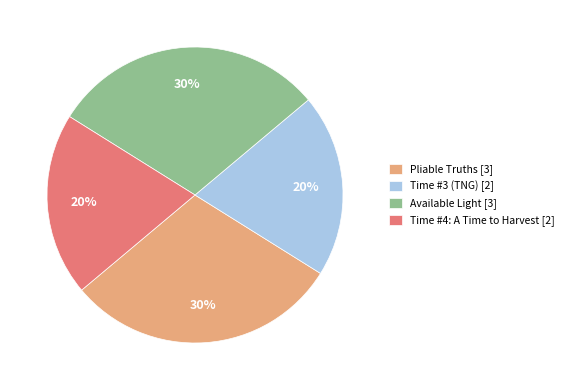

Count the number of slices in the pie.

4